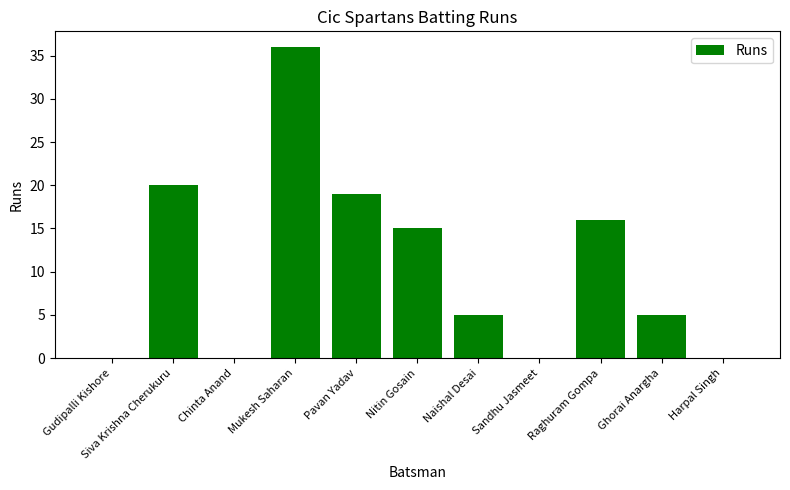

What is the maximum value shown in the chart?

36